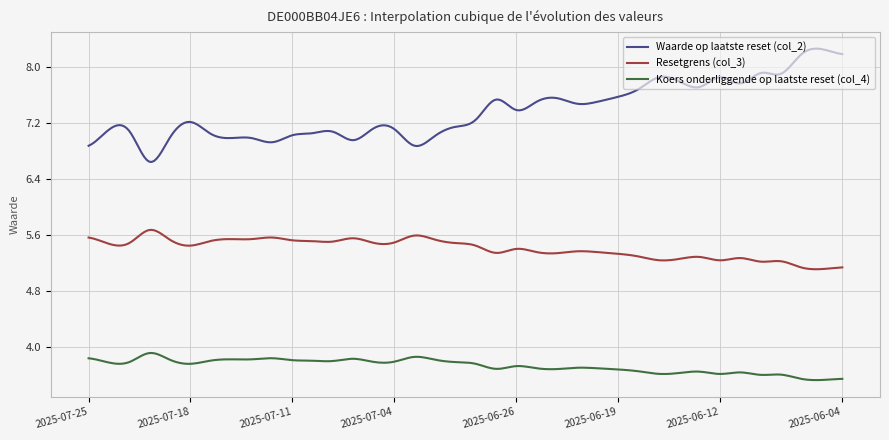

What is the maximum value for Resetgrens (col_3)?

5.7